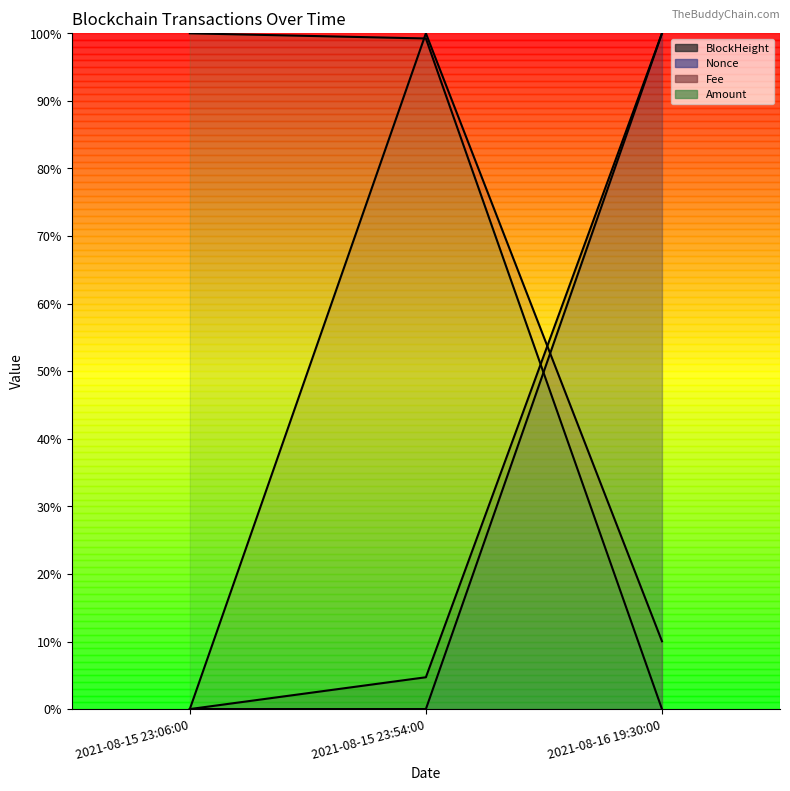

How many data points in Amount are above 0?

2